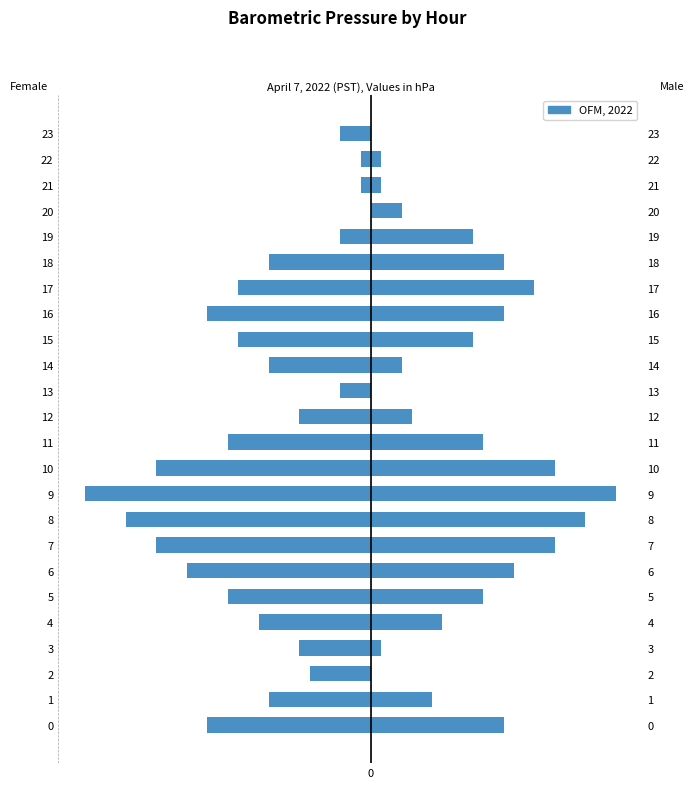

How many data points in Male are less than 0?

11